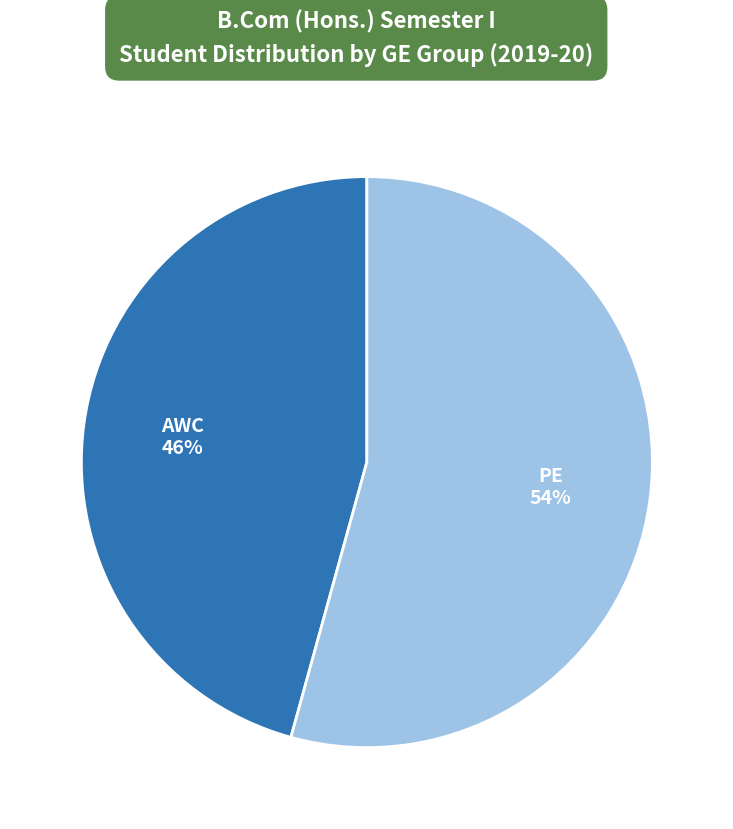

Which has a higher value, PE or AWC?

PE